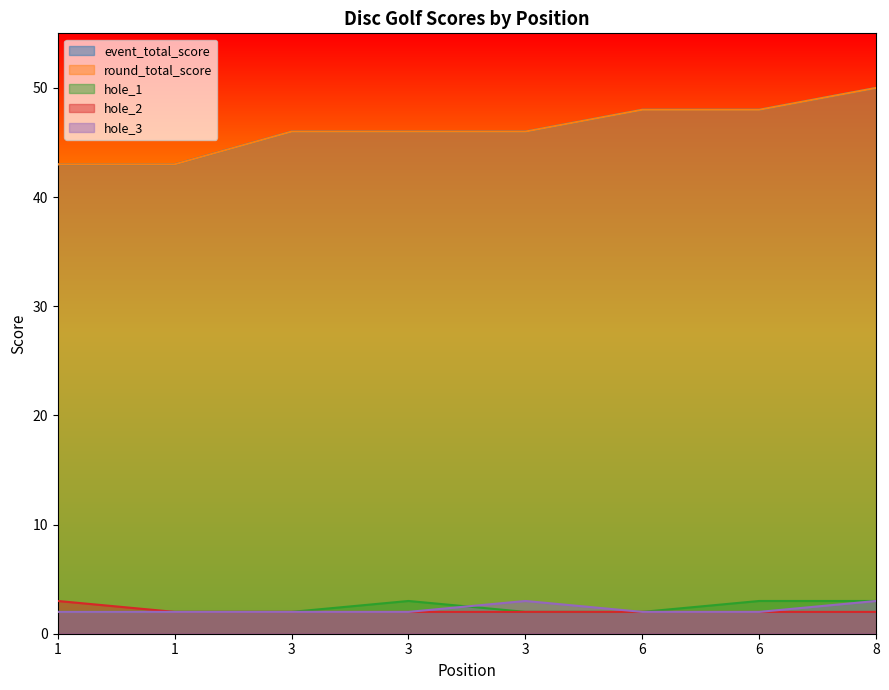

At which label is hole_1 closest to 2?

1